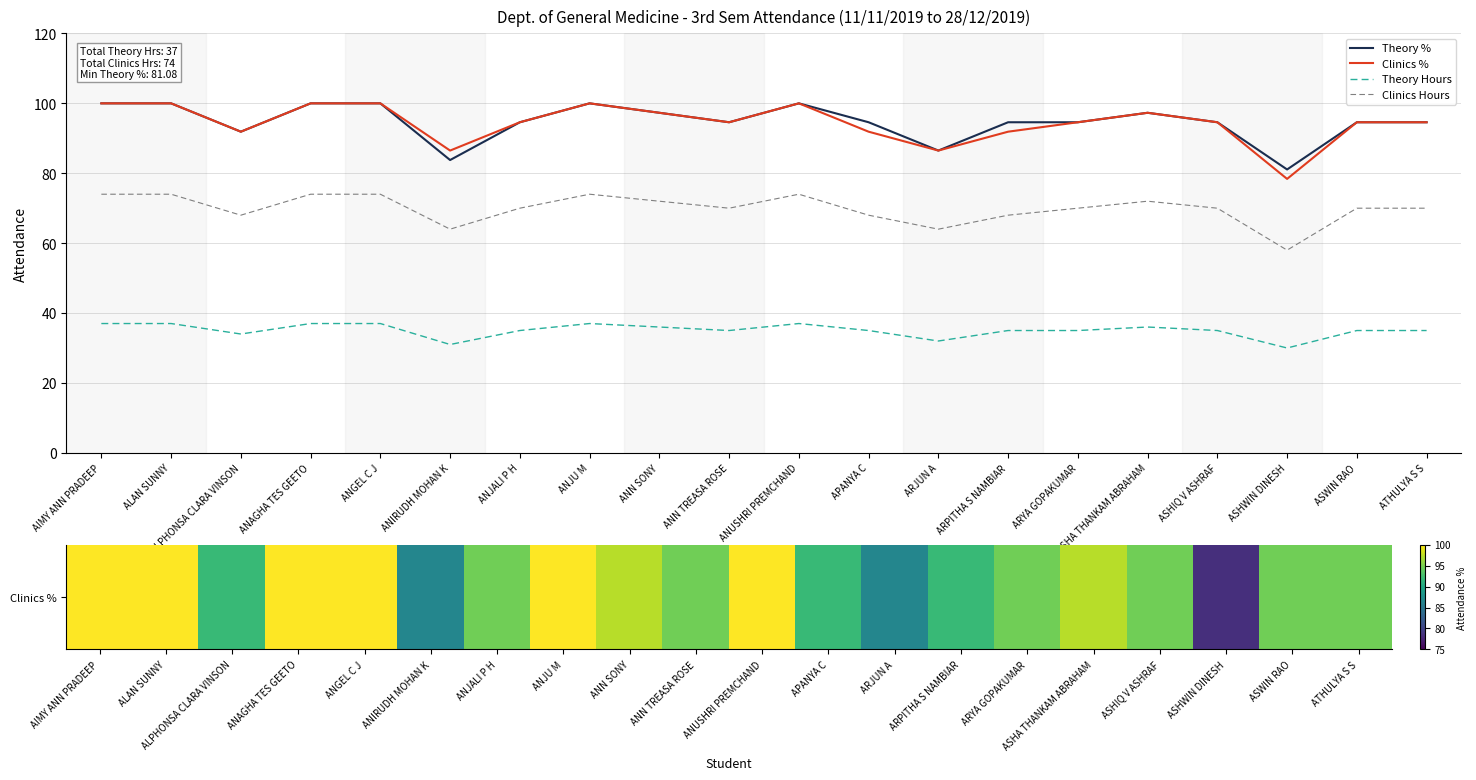

What position from the left is ANIRUDH MOHAN K?

6